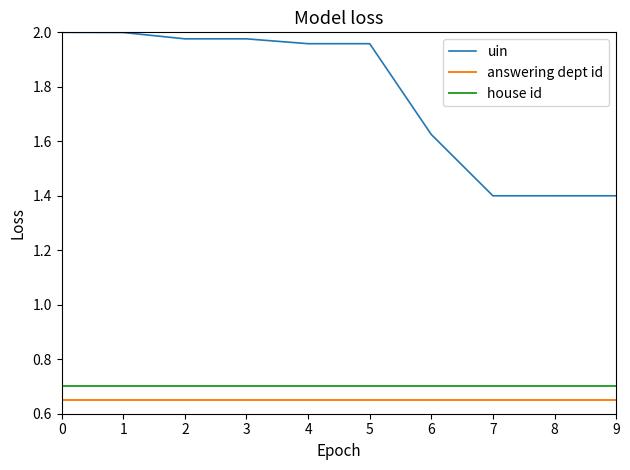

Count the number of data series in this chart.

3